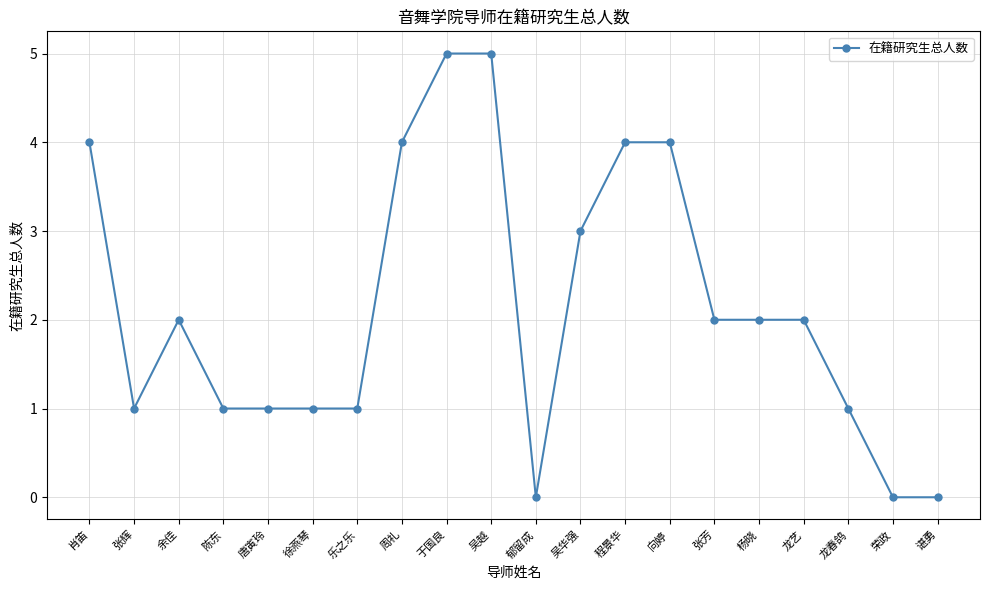

How many lines are shown in the chart?

1